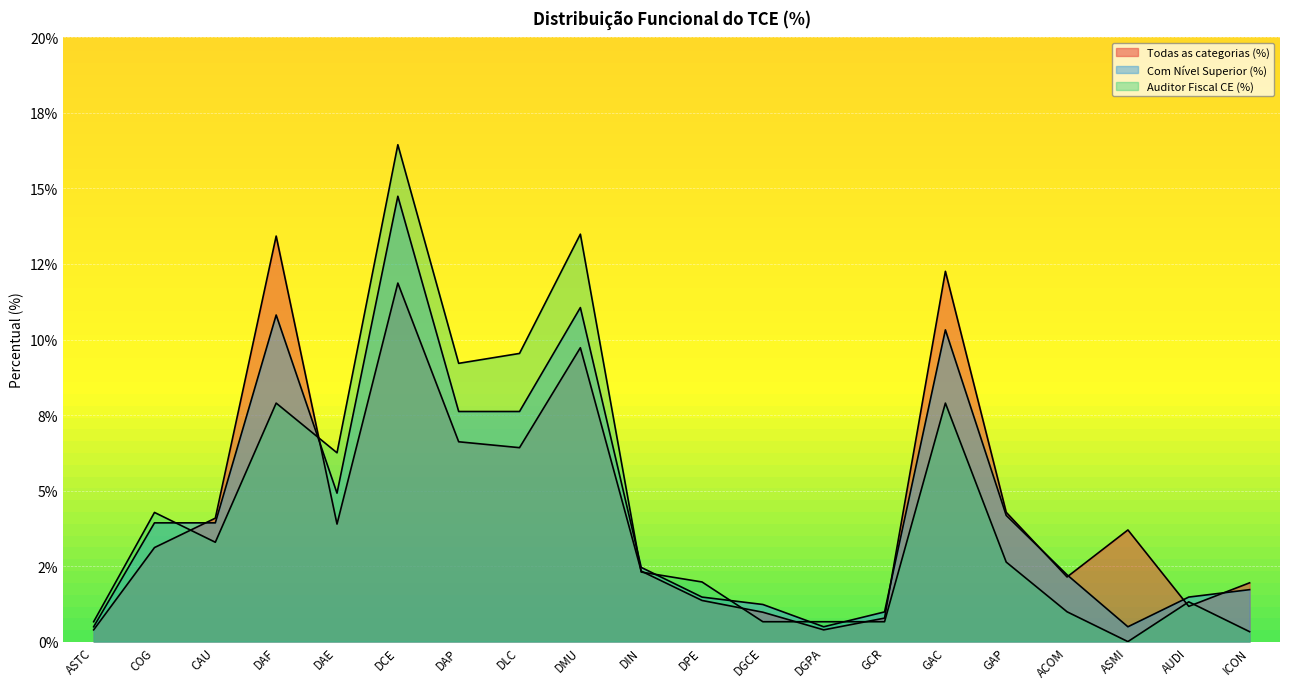

What value does the Auditor Fiscal CE (%) series have at DCE?

16.4